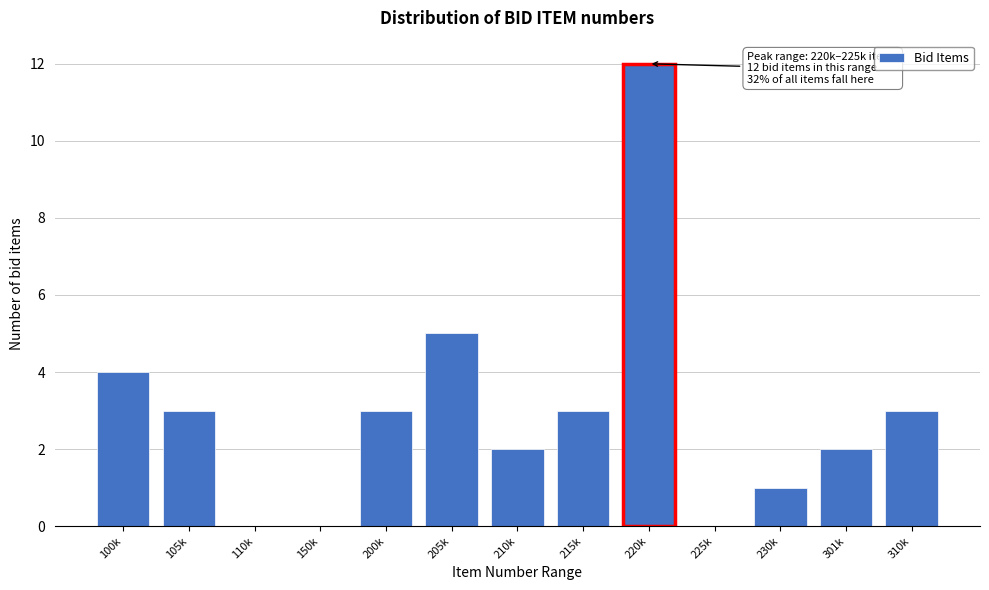

Reading left to right, transcribe all the data shown in this chart.

100k=4	105k=3	110k=0	150k=0	200k=3	205k=5	210k=2	215k=3	220k=12	225k=0	230k=1	301k=2	310k=3